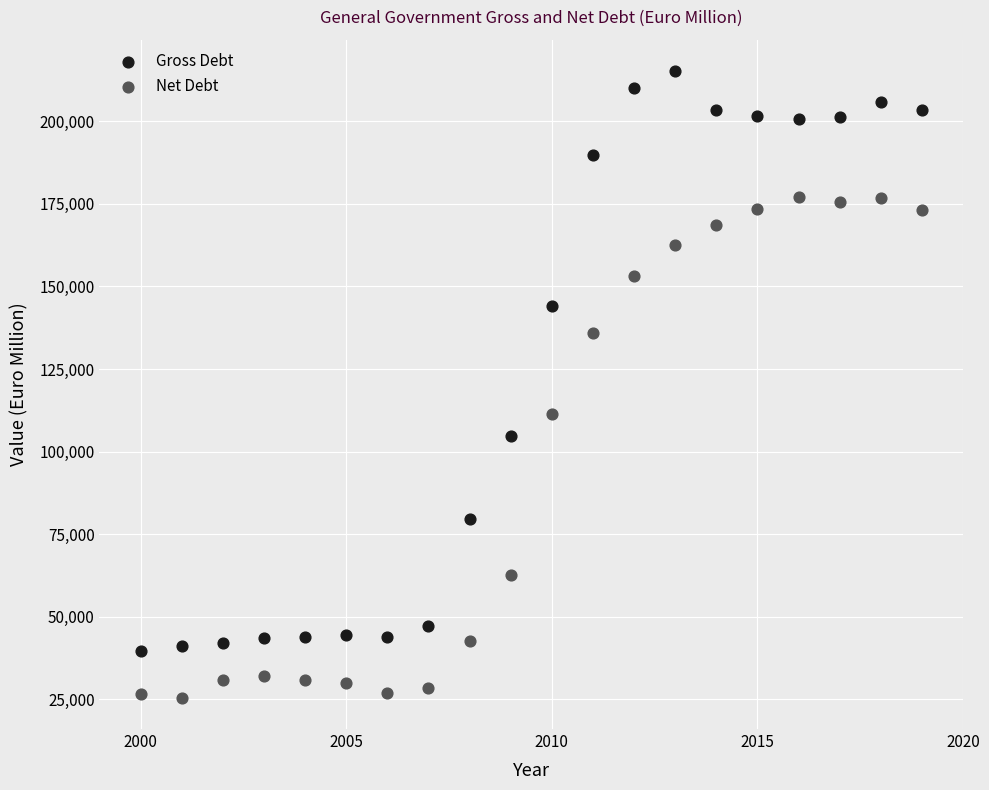

Which series reaches the minimum Y coordinate?

Net Debt